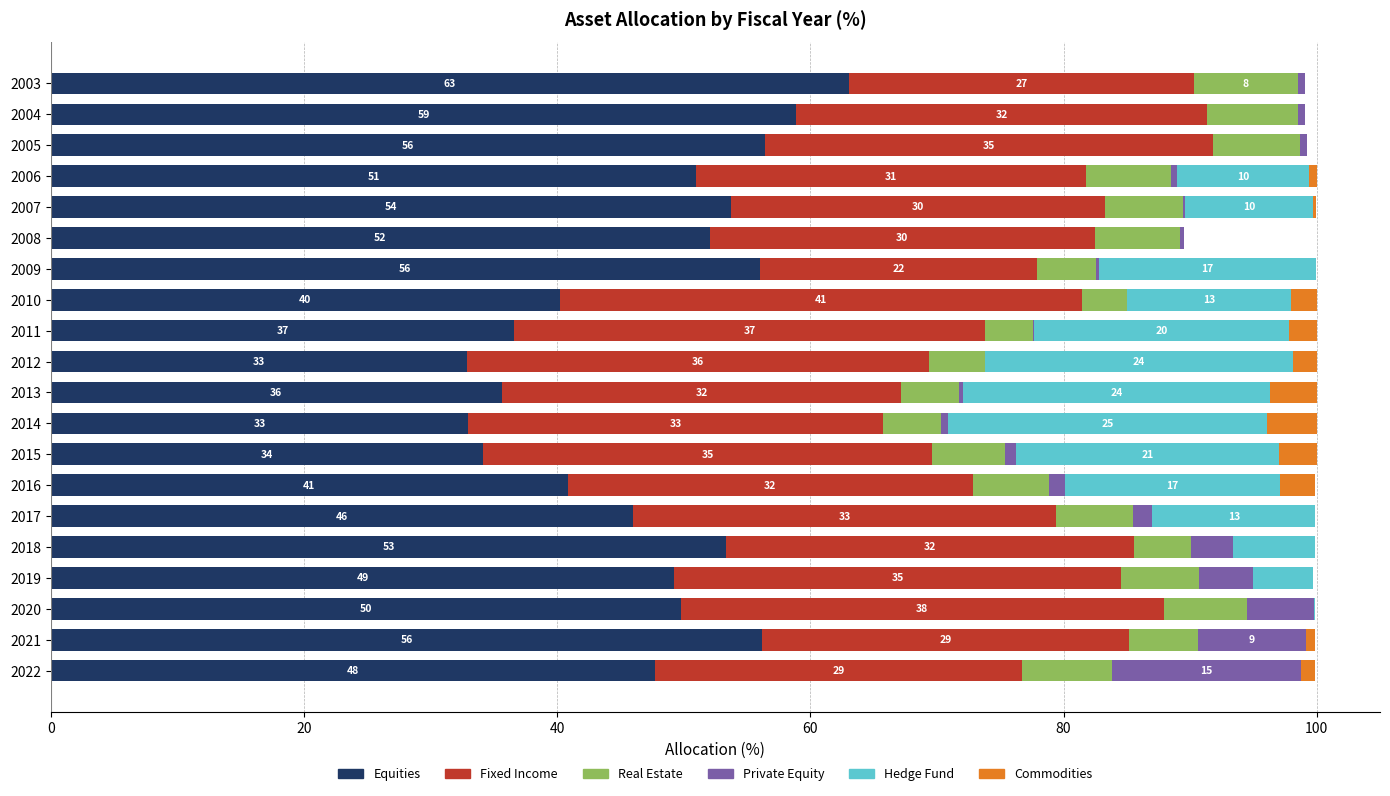

True or false: Equities has a value of 40.9 at 2016.

True